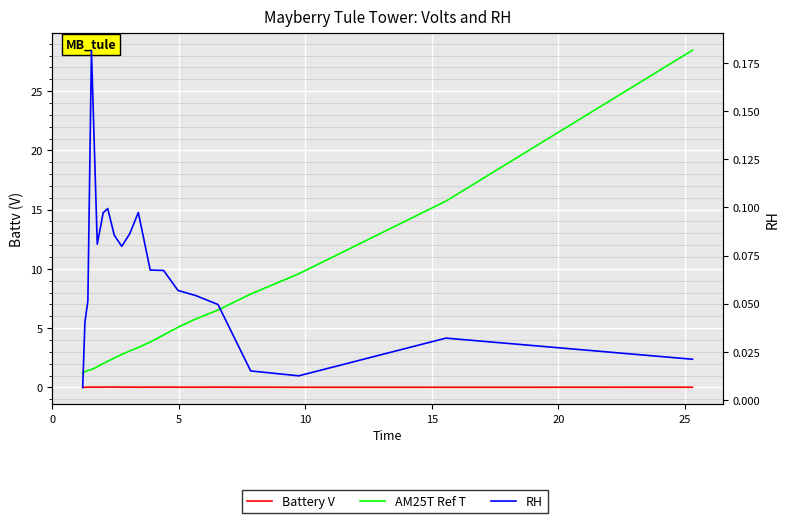

Which series has the largest range (max minus min)?

AM25T Ref T